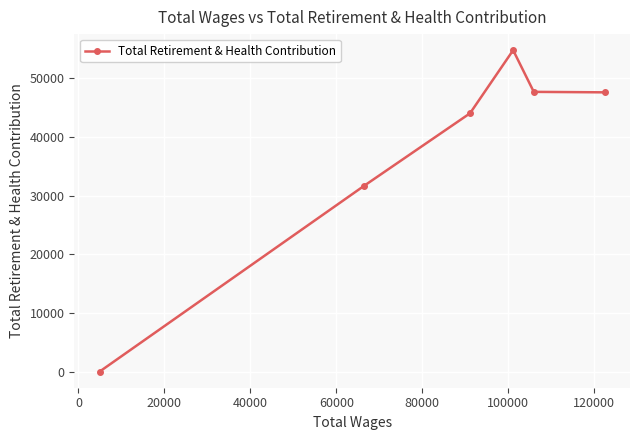

True or false: there are more than 2 points higher than both neighbors.

False